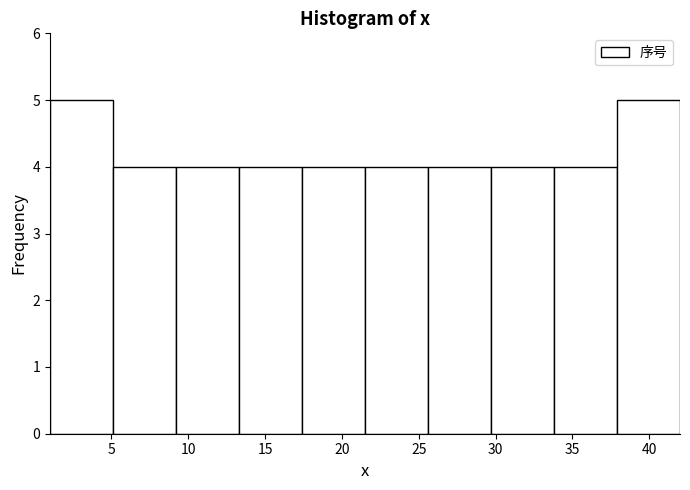

Reading left to right, transcribe this chart: for each bar, give the range it covers on the x-axis and its height. Neither the bar edges nor the heights are printed on the chart, so give them approximately, as read against the axes.

1.0 to 5.1: 5
5.1 to 9.2: 4
9.2 to 13.3: 4
13.3 to 17.4: 4
17.4 to 21.5: 4
21.5 to 25.6: 4
25.6 to 29.7: 4
29.7 to 33.8: 4
33.8 to 37.9: 4
37.9 to 42.0: 5